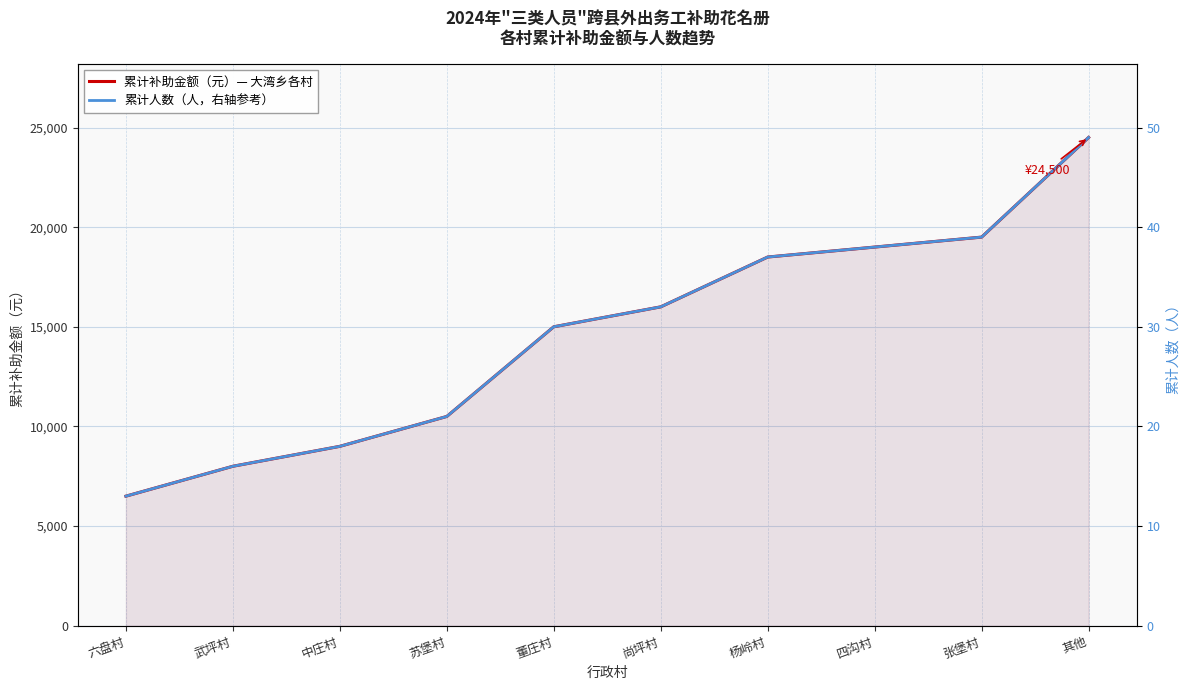

The value of 累计补助金额（元）— 大湾乡各村 at 杨岭村 is 30485. True or false?

False